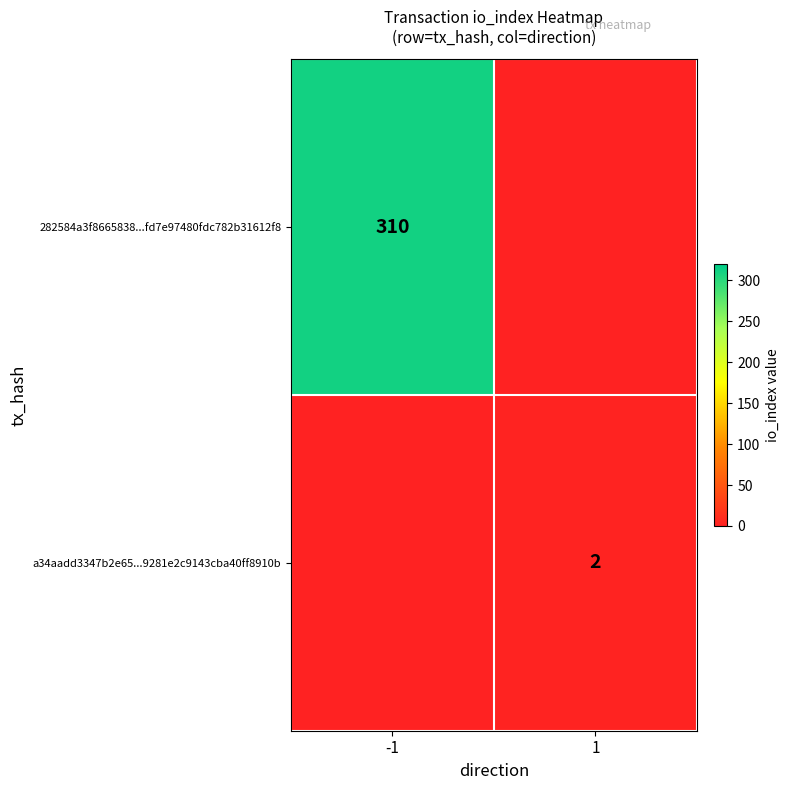

Is it true that a34aadd3347b2e65...9281e2c9143cba40ff8910b equals 1 at 1?

False